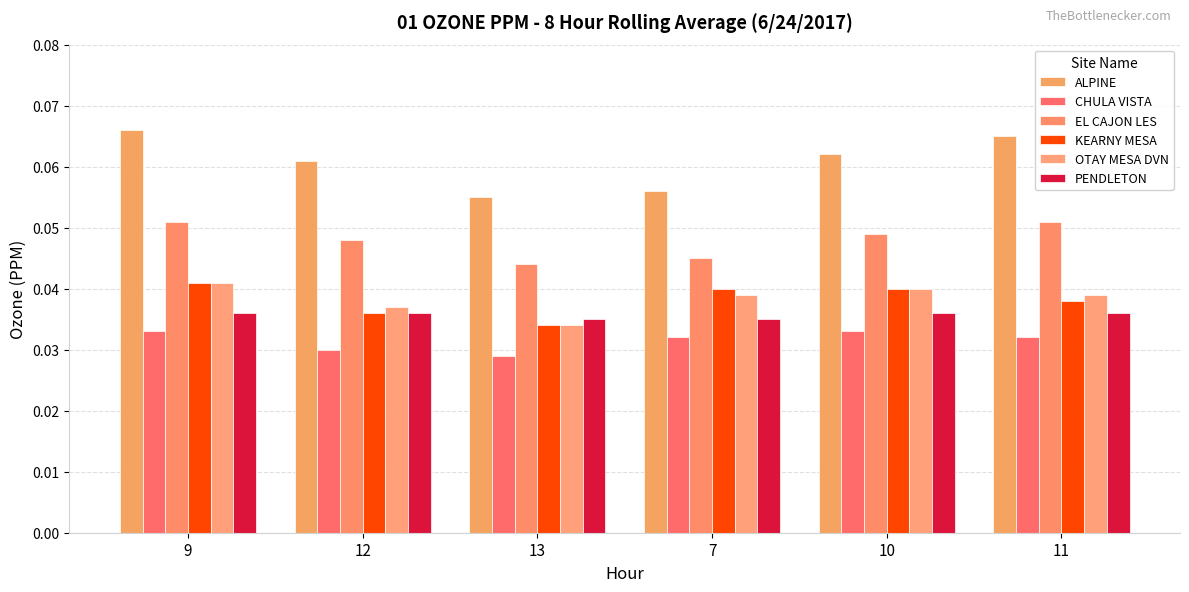

At how many categories does at least one series exceed 0?

6